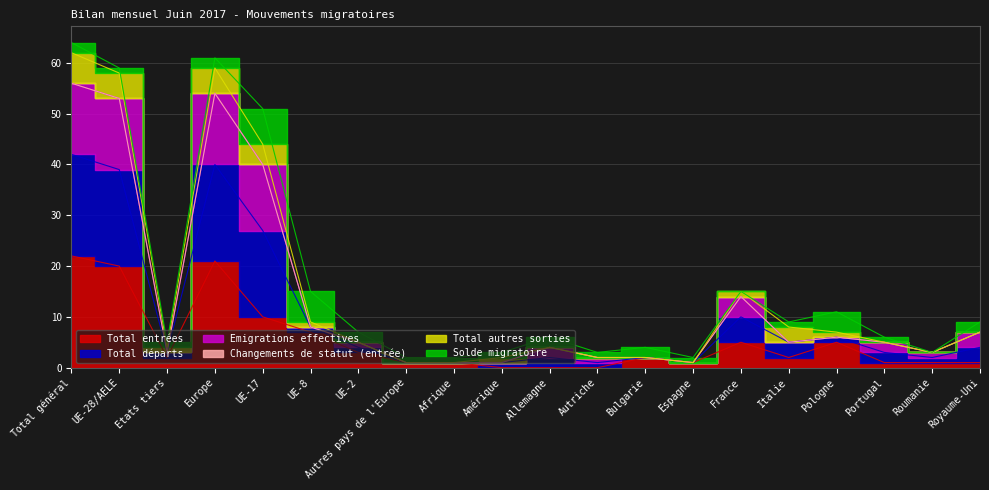

At which label does Emigrations effectives first exceed 5?

Total général